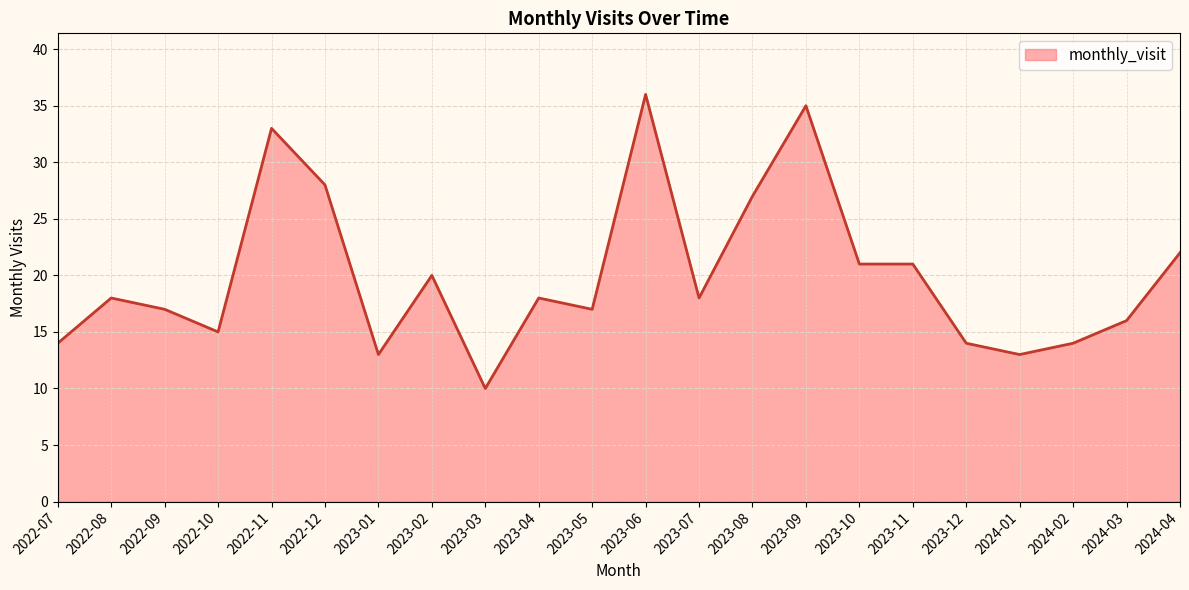

Where is the data nearest to the value 23?

2024-04